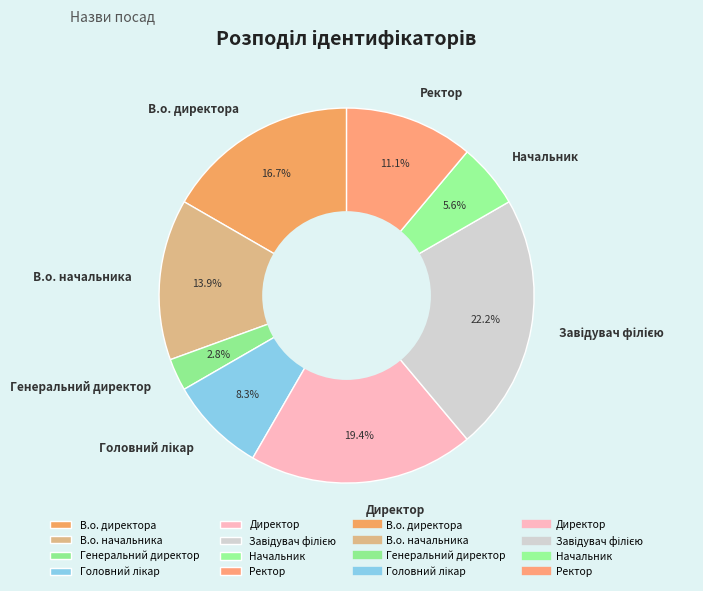

To the nearest percent, what portion does Ректор represent?

11%